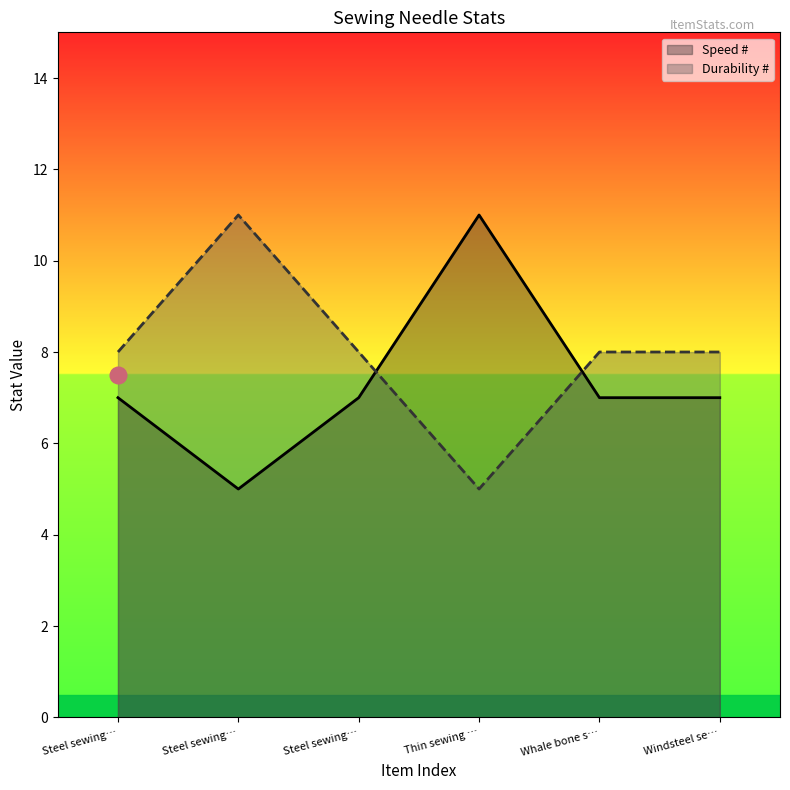

Reading left to right, transcribe all the data shown in this chart.

Speed #: 7	5	7	11	7	7
Durability #: 8	11	8	5	8	8